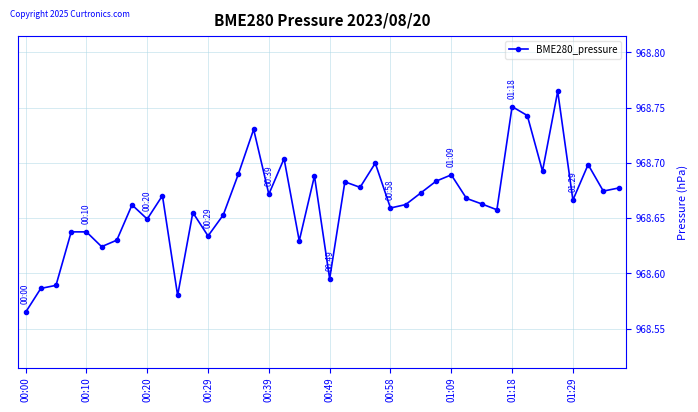

How many values are between 968 and 969?

40